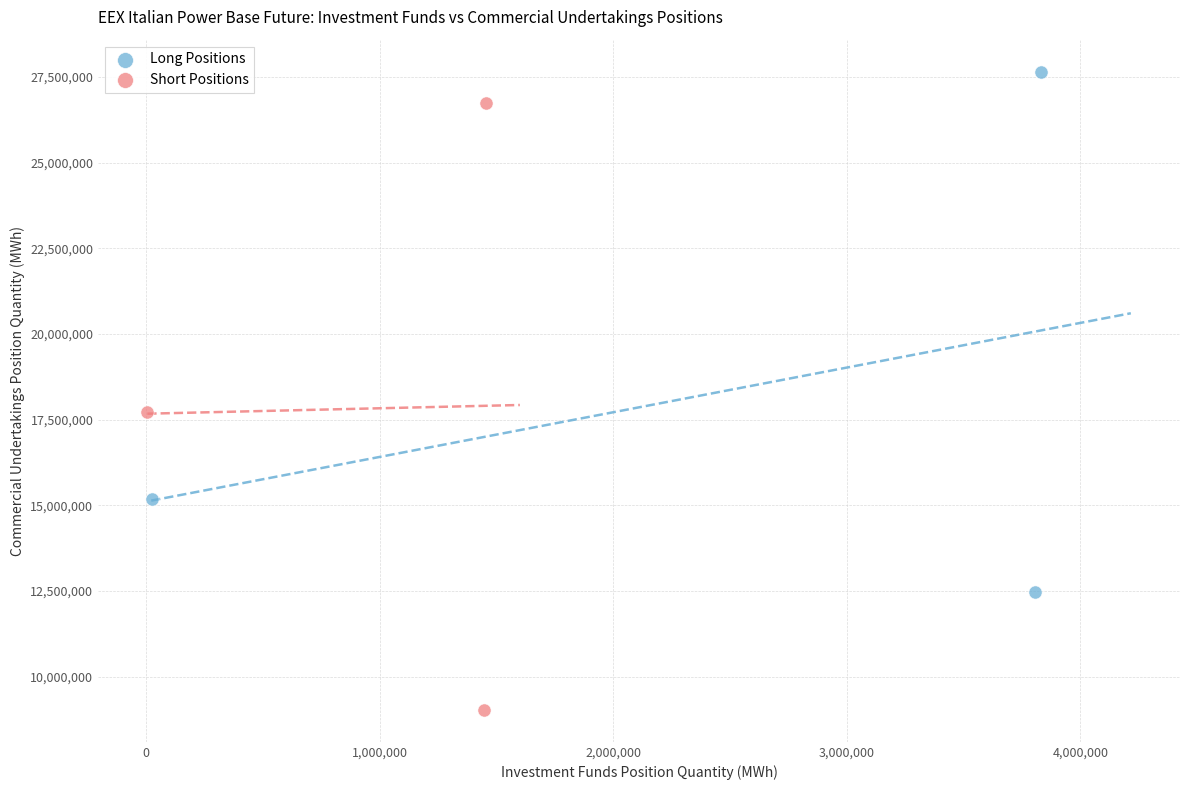

Which series contains the highest Y value?

Long Positions